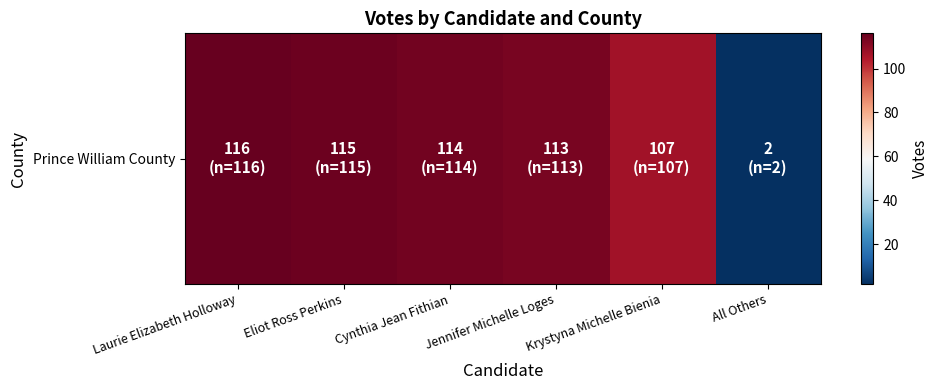

Count the number of values greater than 114.

2